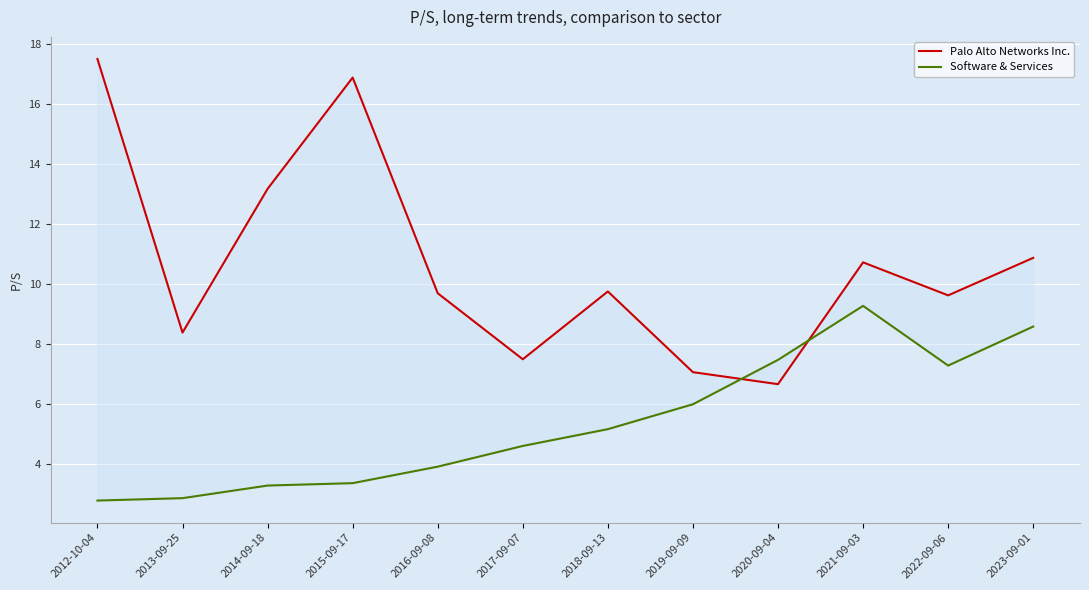

Which label corresponds to the smallest value in the chart?

2012-10-04